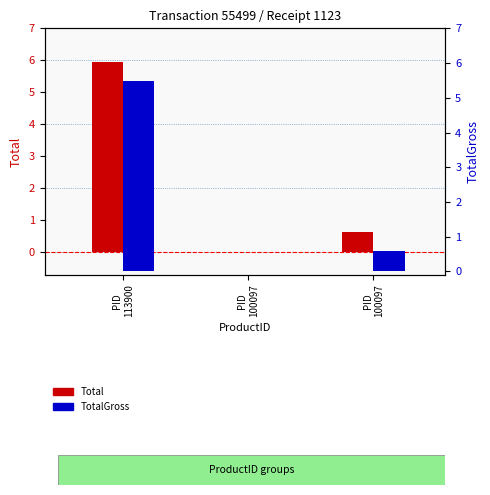

Which has a higher value, PID
113900 or PID
100097?

PID
113900